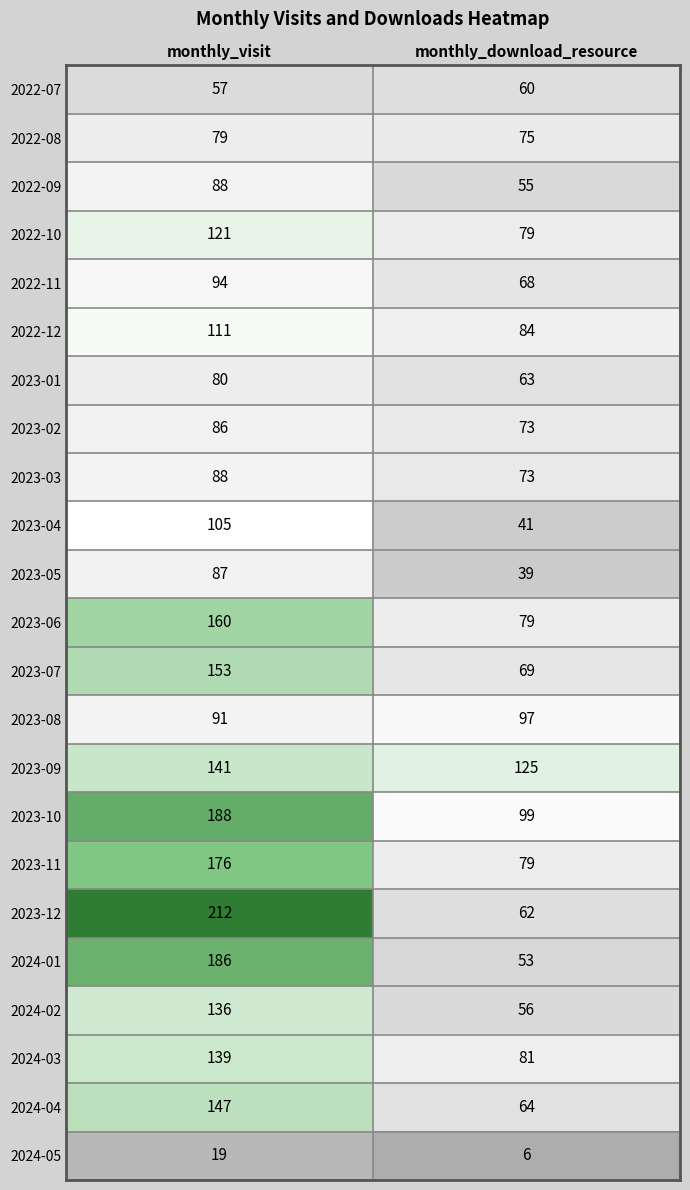

At which label is 2023-10 closest to 143?

monthly_download_resource